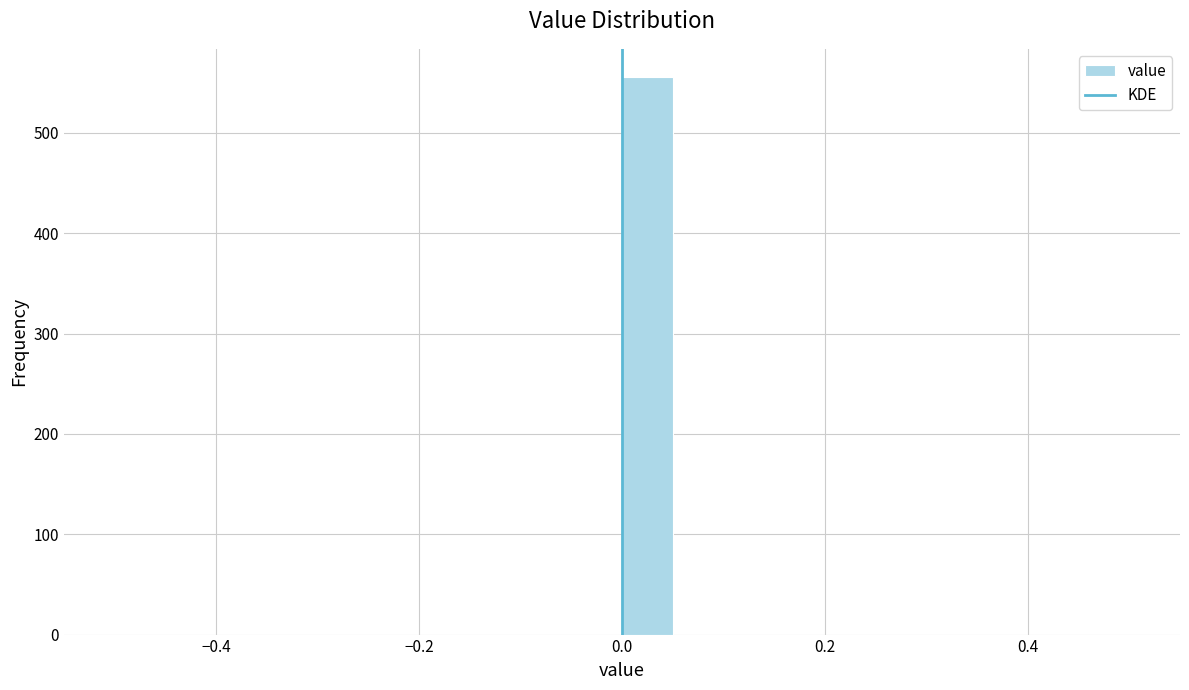

Read against the x-axis, roughly where is the centre of the tallest bar?

0.02